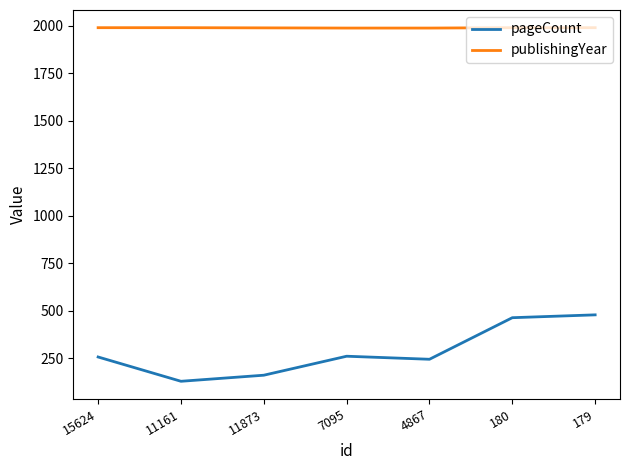

What is the average value of the publishingYear series?

1990